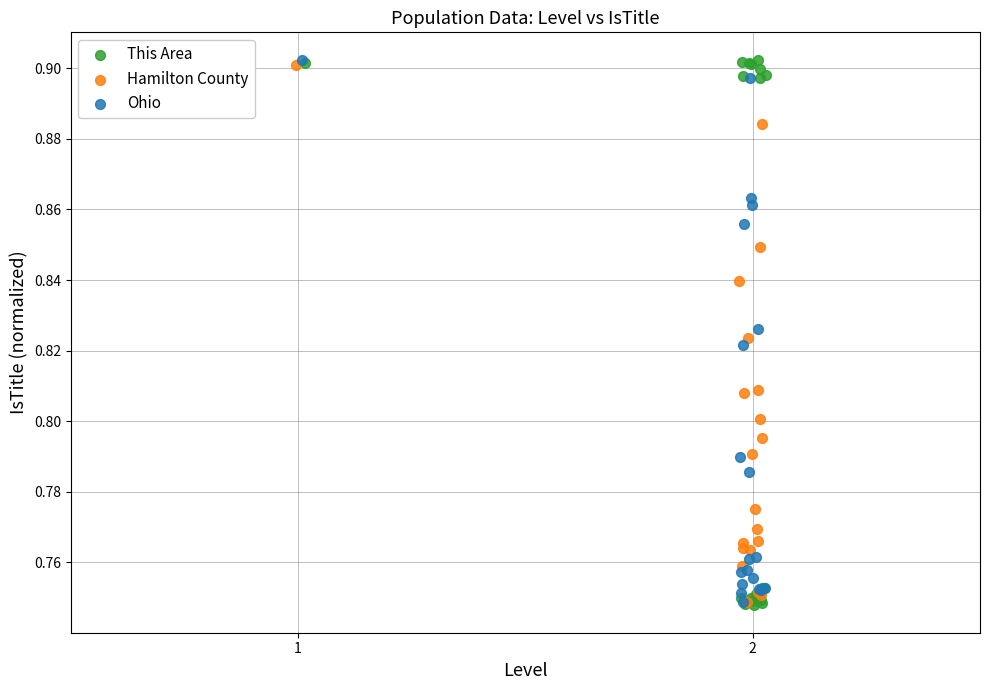

Which series has the largest Y range (max minus min)?

This Area